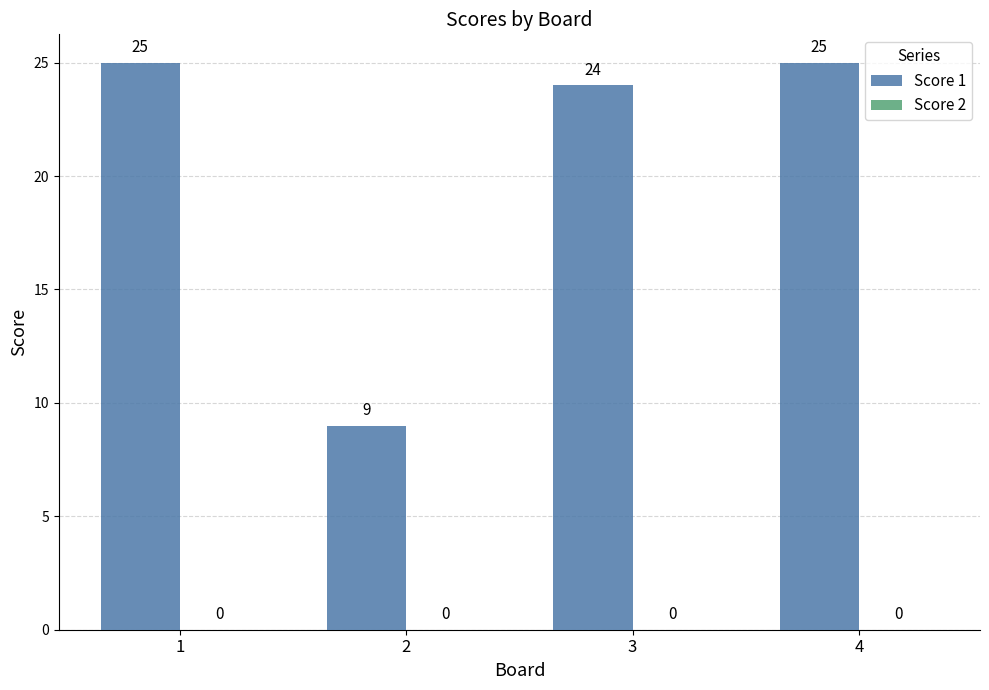

At which category does the chart reach its minimum across all series?

2